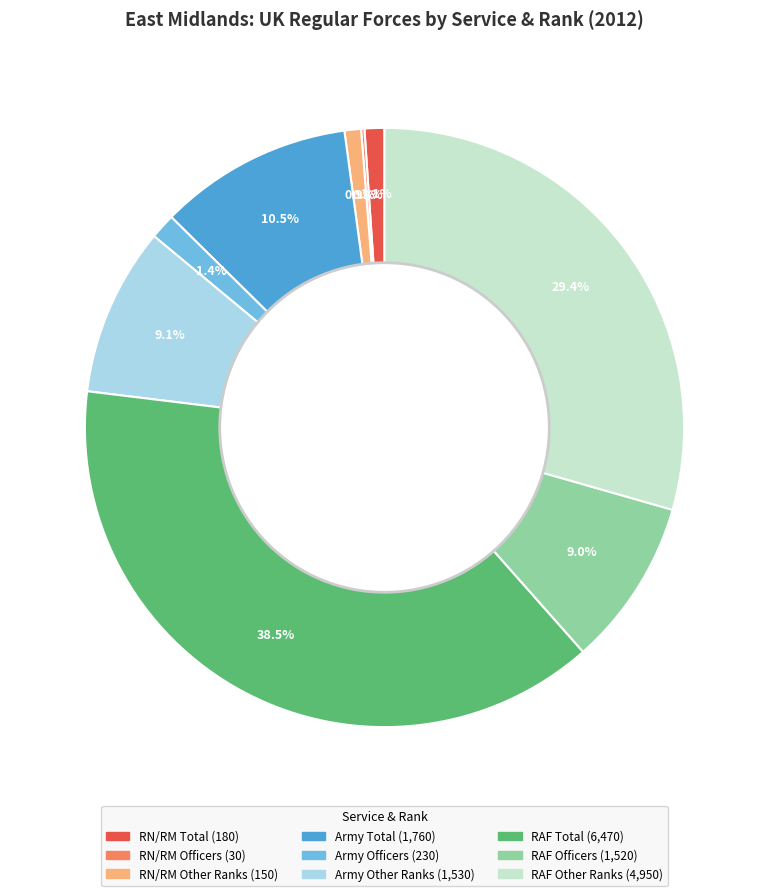

Is RN/RM Total the majority of the pie?

No